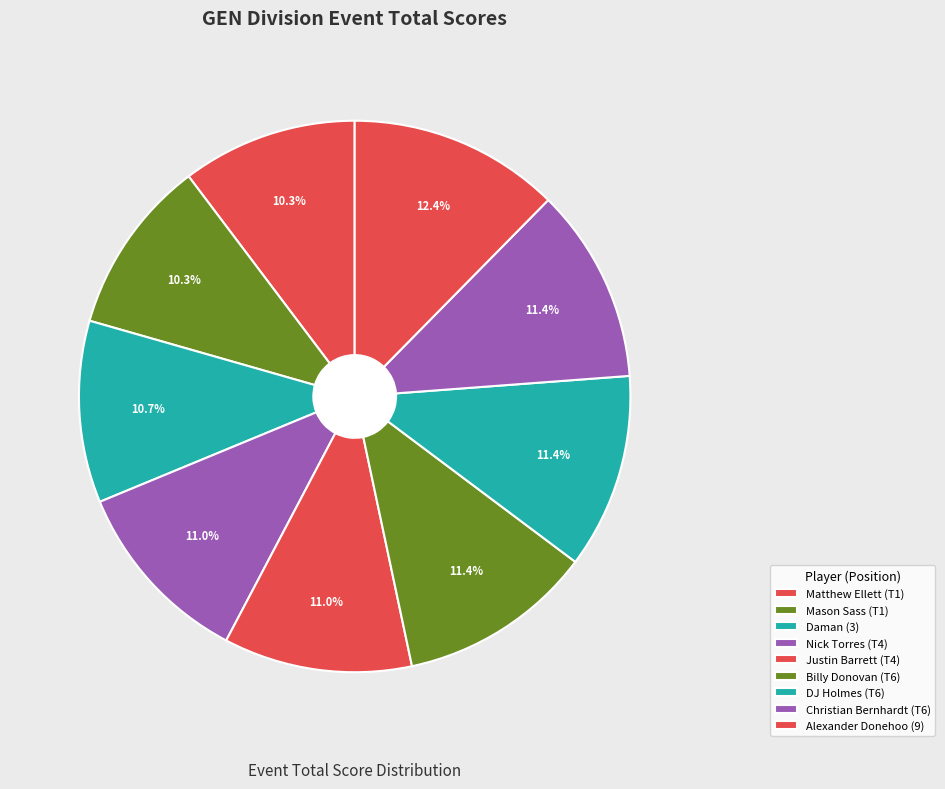

To the nearest percent, what is the difference between the Billy Donovan (T6) and Mason Sass (T1) slice percentages?

1%